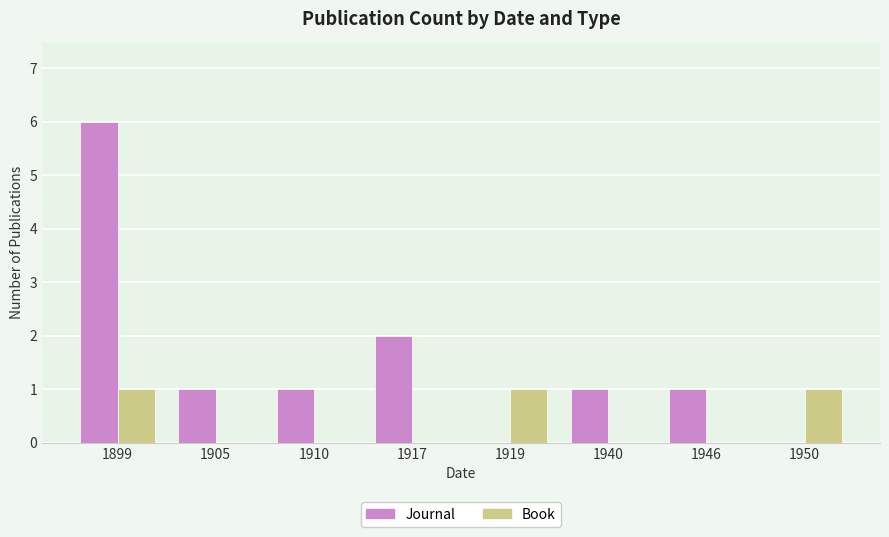

How many groups of bars are there?

8